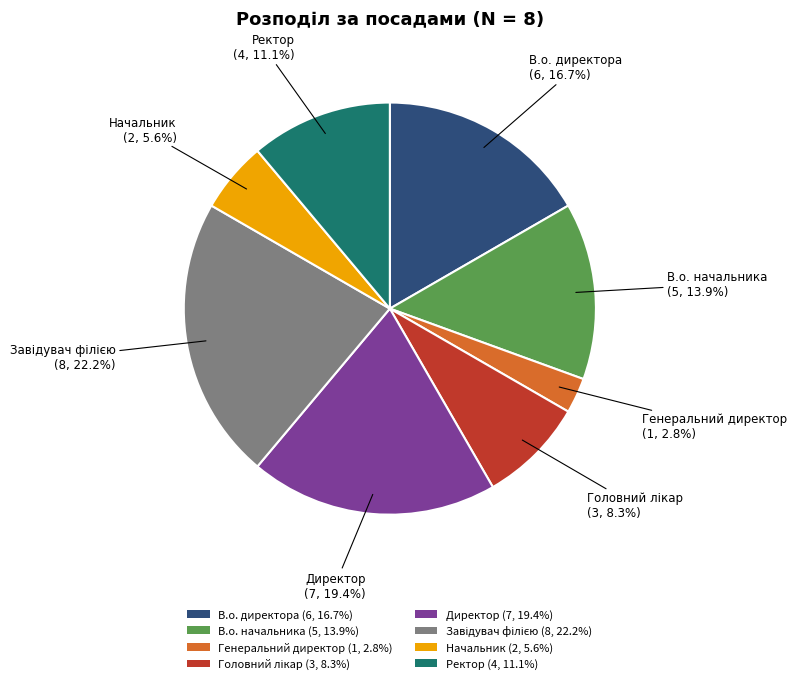

Which slice is the smallest?

Генеральний директор